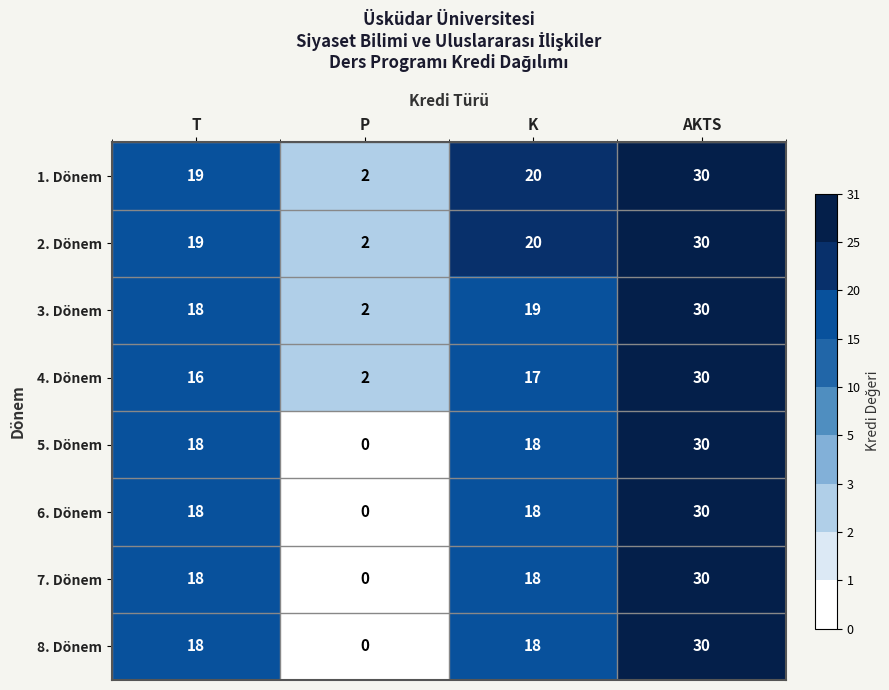

Which series changed the most between K and AKTS?

4. Dönem